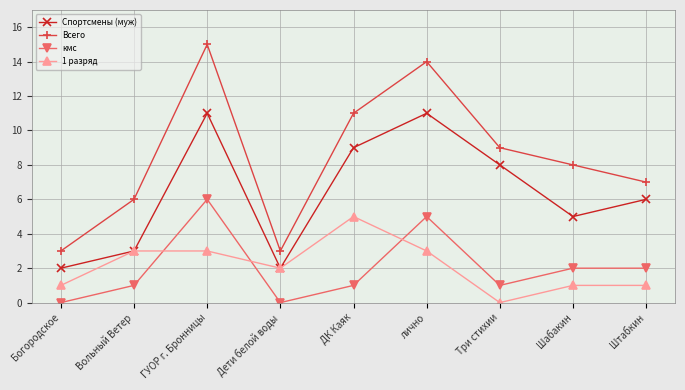

How many lines are shown in the chart?

4